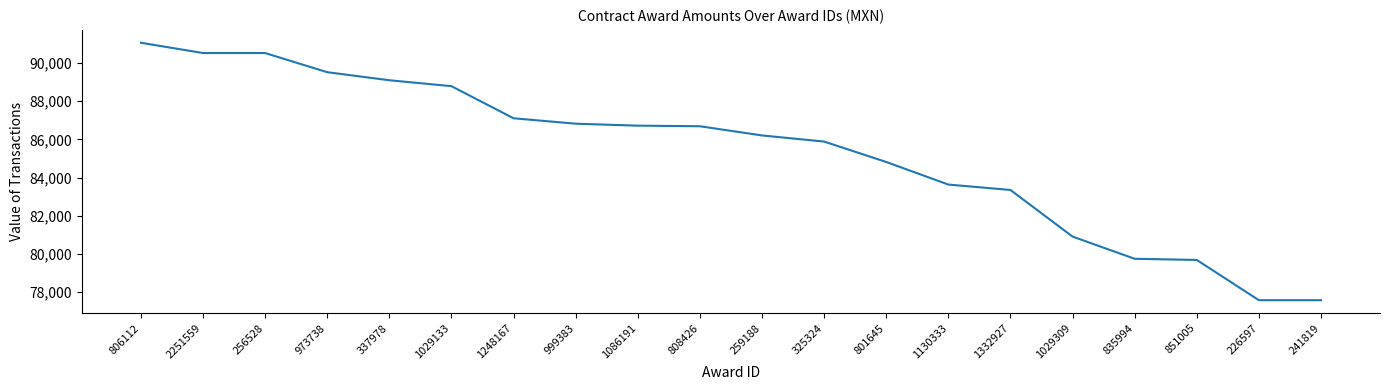

What is the difference between the maximum and minimum values?

13469.0